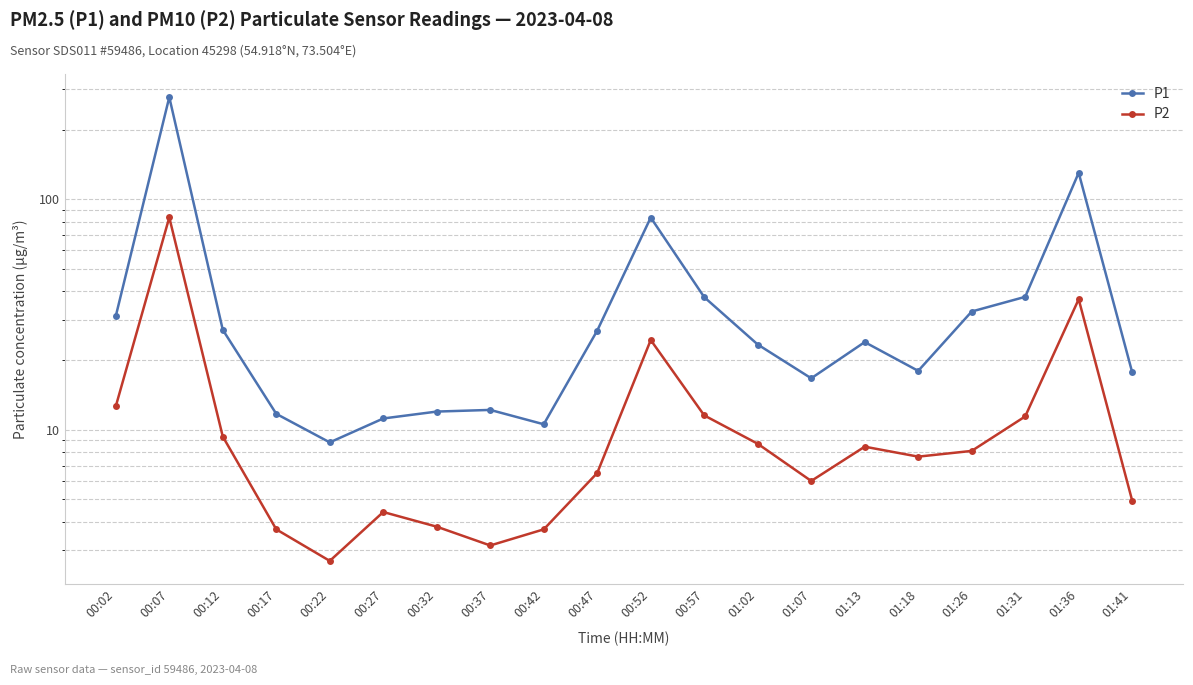

Count the number of data series in this chart.

2